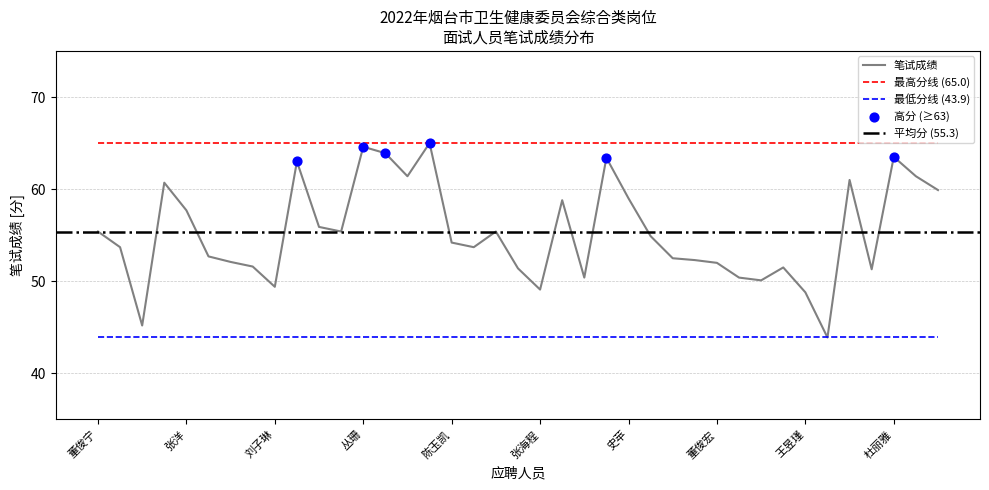

True or false: 最低分线 (43.9) has a value of 43.9 at 董俊宁.

True